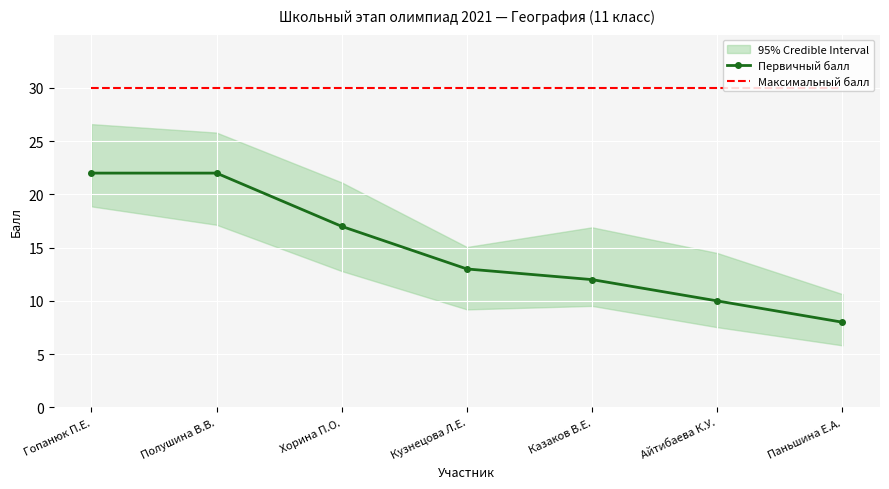

The value of Максимальный балл at Хорина П.О. is 52. True or false?

False